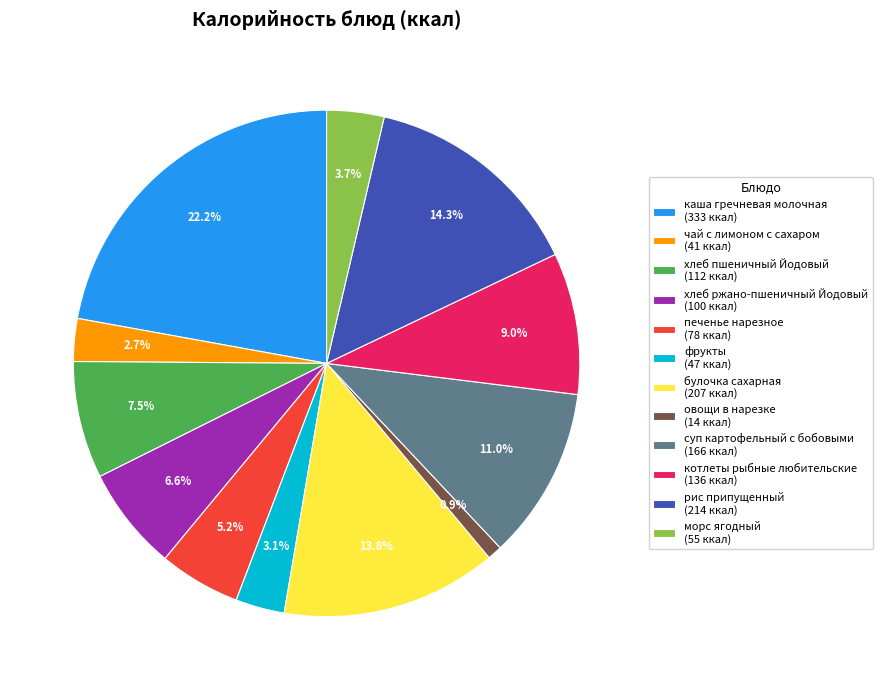

Which has a higher value, фрукты (47 ккал) or морс ягодный (55 ккал)?

морс ягодный (55 ккал)